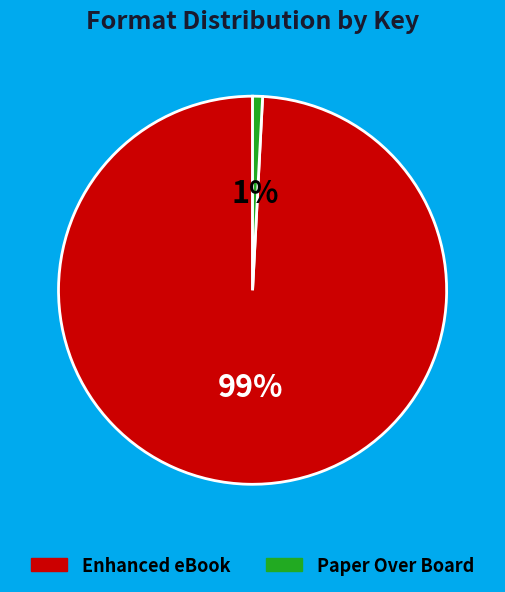

To the nearest percent, what is the difference between the largest and smallest slice percentages?

98%